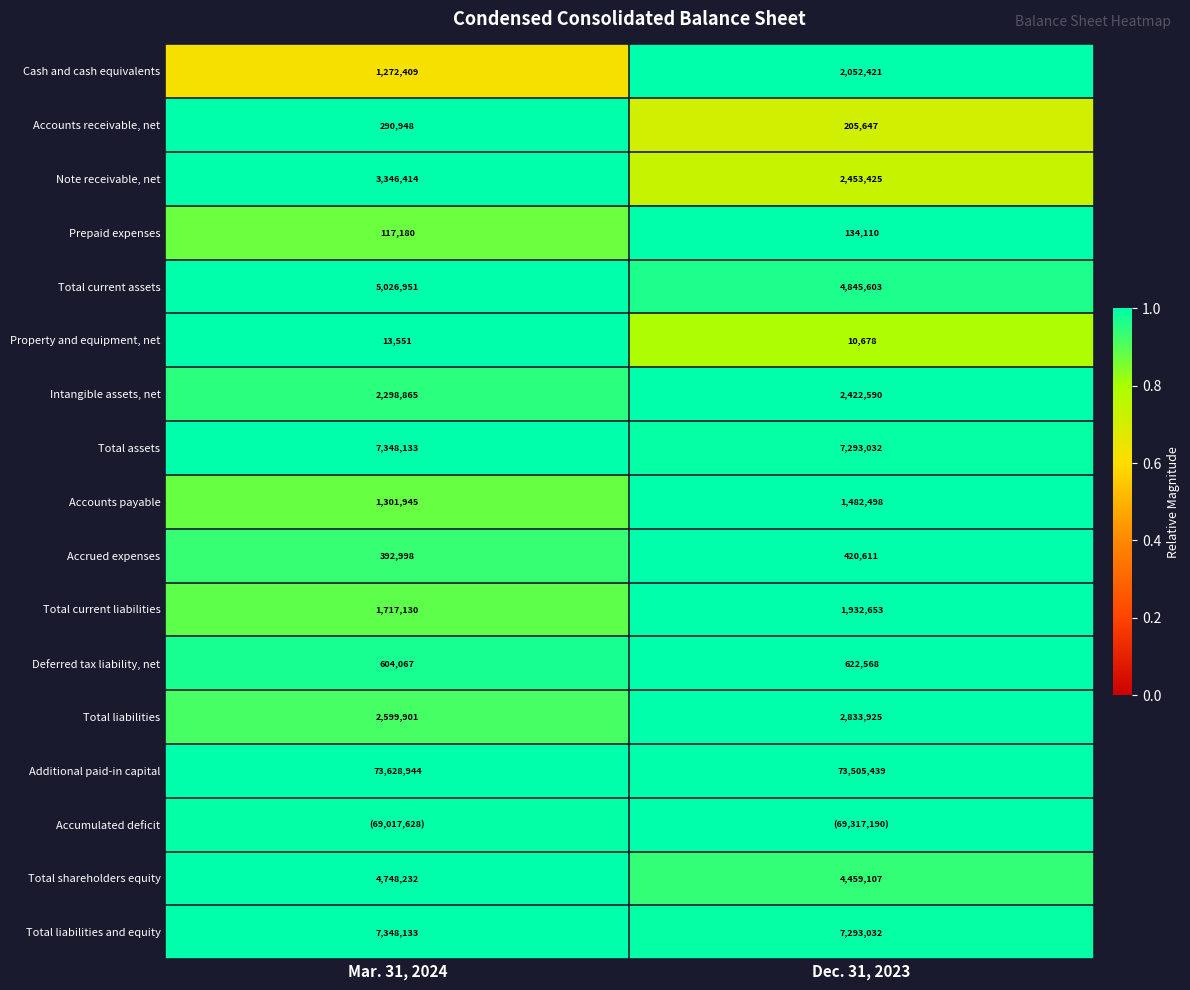

At how many categories does at least one series exceed 0?

2